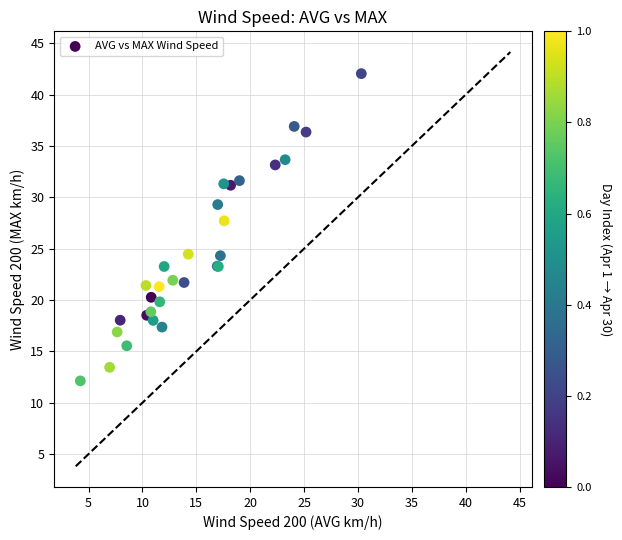

What Y value in the scatter plot is closest to 27?

27.7